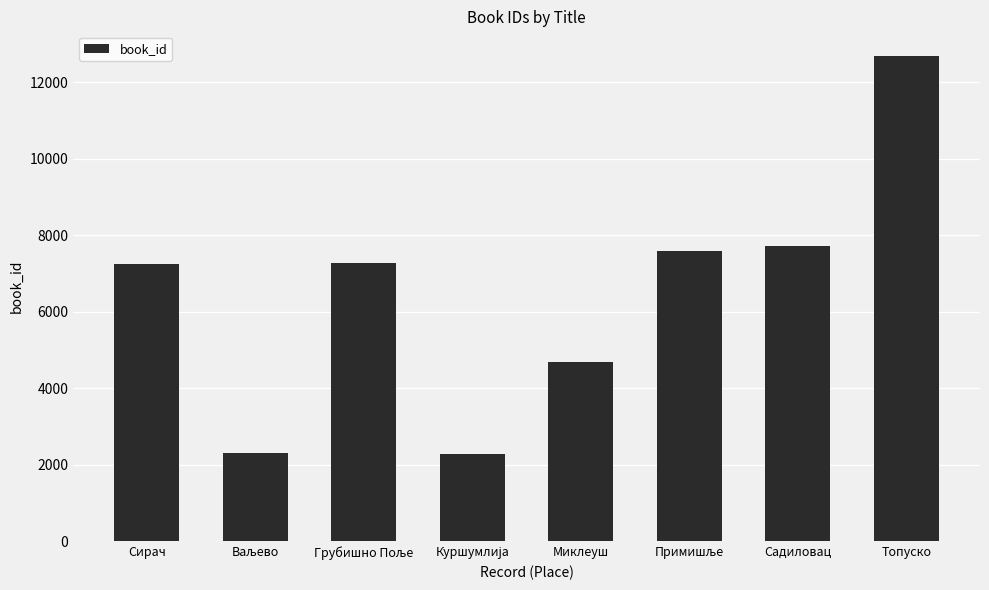

True or false: the data shows 7718 at Садиловац.

True